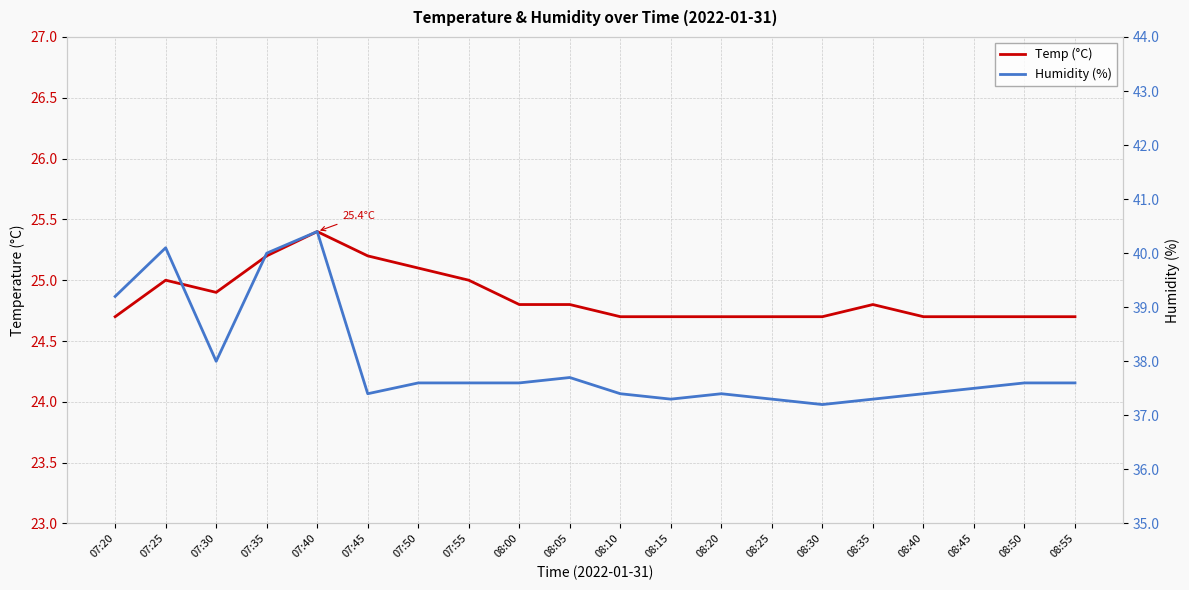

At which category is the sum across all series the highest?

07:40